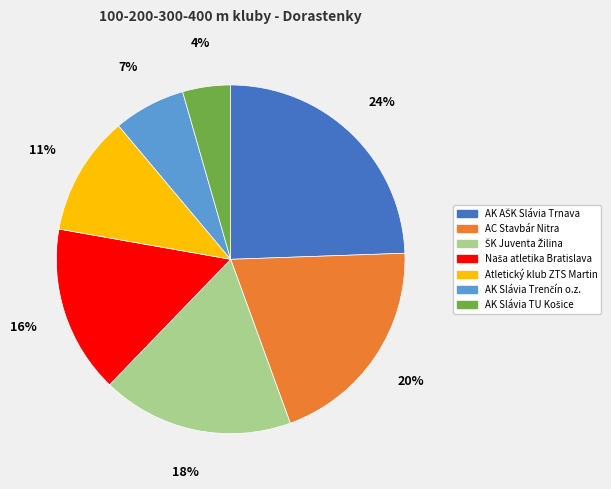

To the nearest percent, what is the average slice percentage?

14%